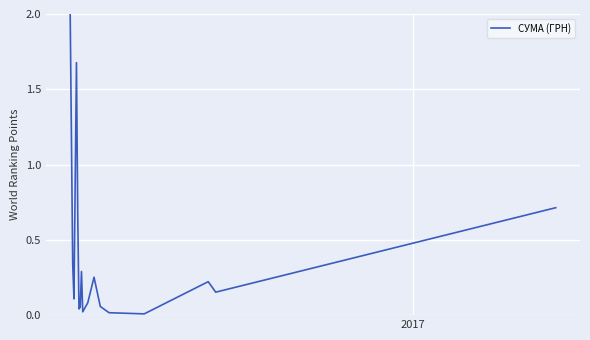

What is the difference between the maximum and minimum values?

2.0